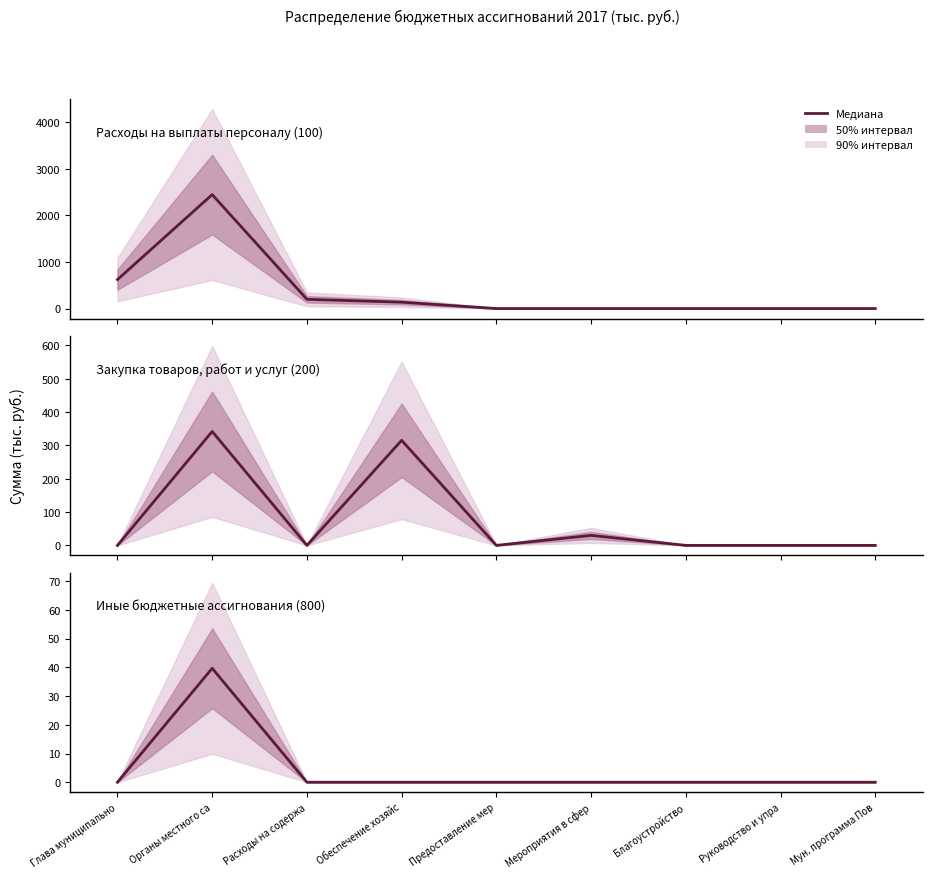

What is the total value across all series at Органы местного са?

2825.9